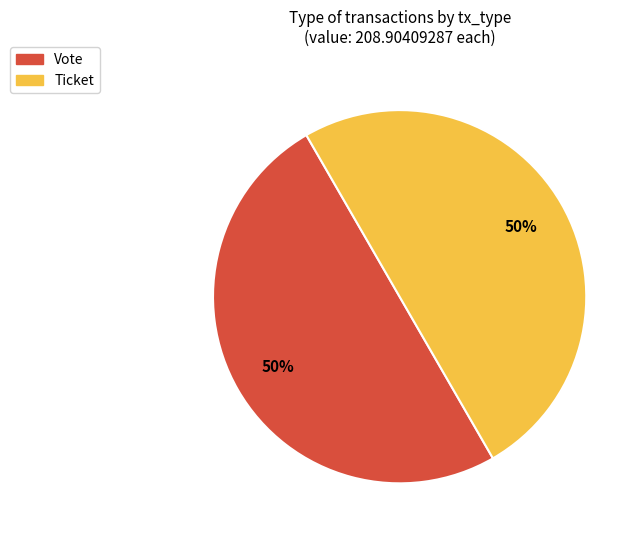

Combined, do Ticket and Vote account for over 50%?

Yes